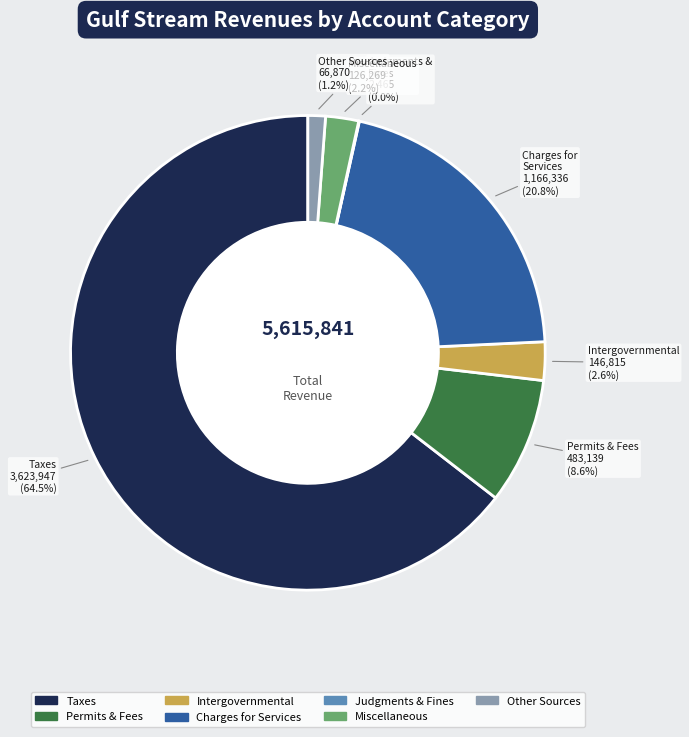

Does any single category account for the majority?

Yes